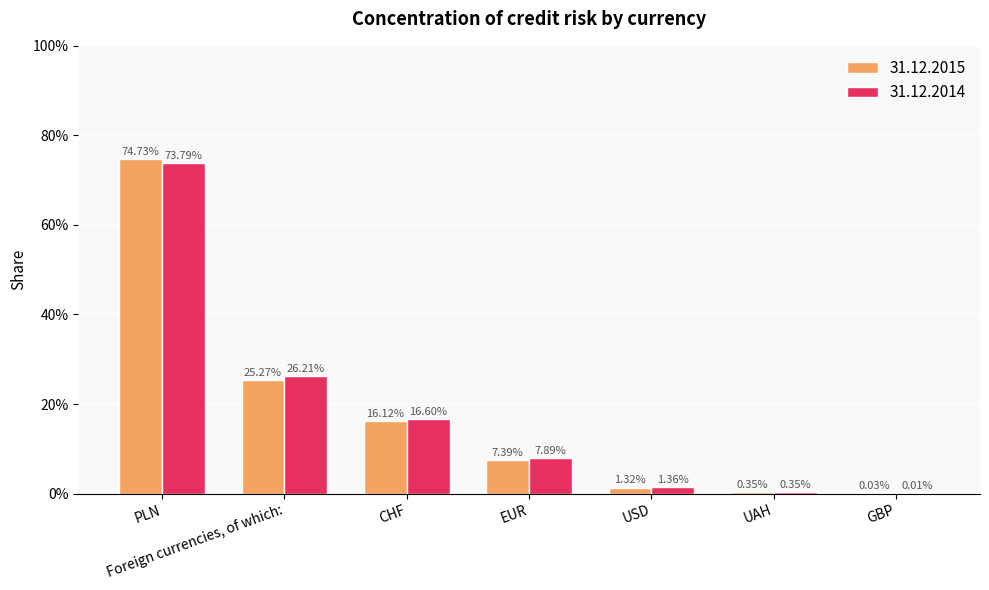

What are all the series names shown in the legend?

31.12.2015, 31.12.2014